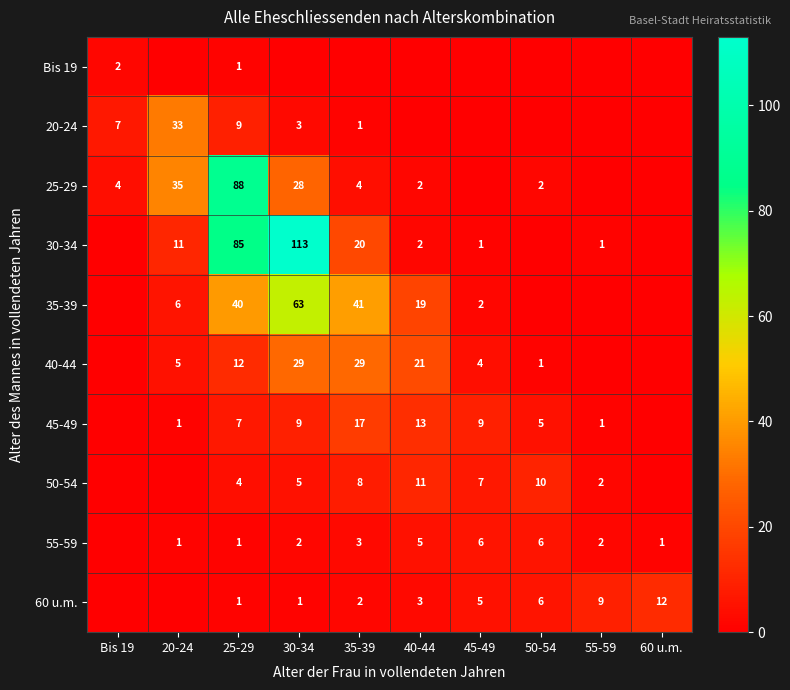

What is the total value across all series at 50-54?

30